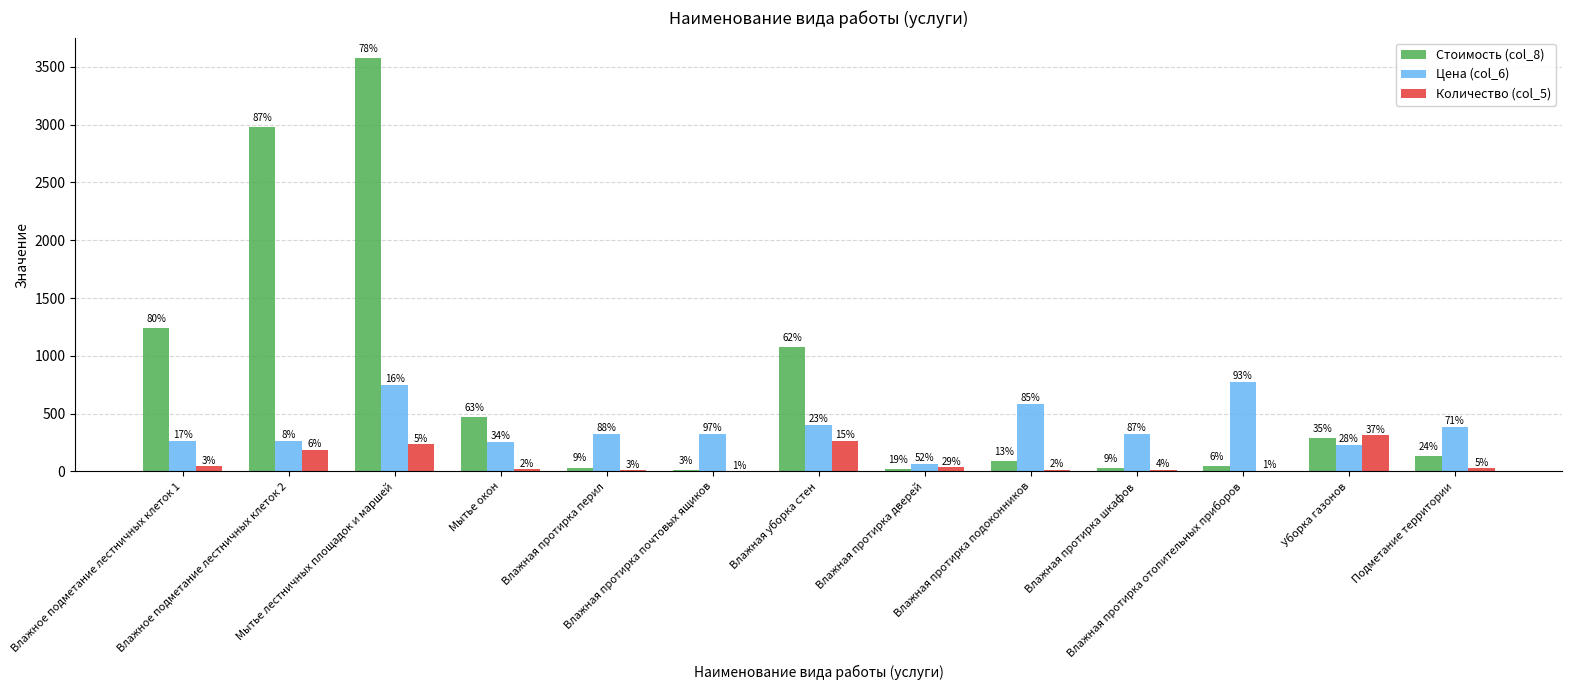

Which series has the widest spread of values?

Стоимость (col_8)